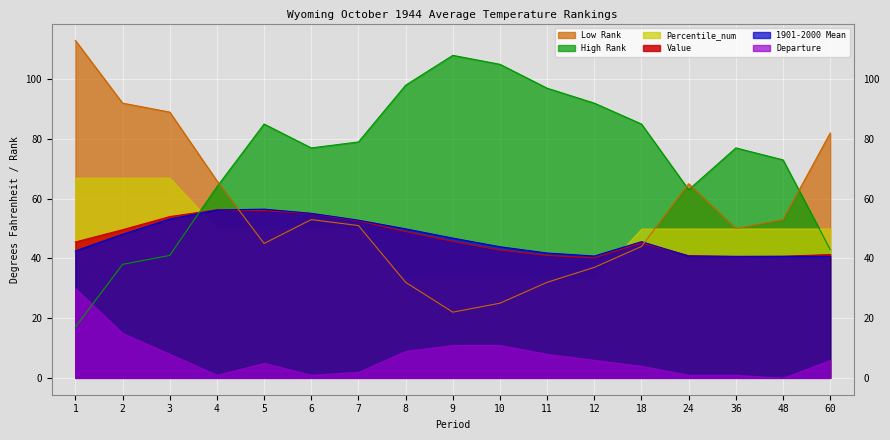

What is the total value across all series at 12?

249.0